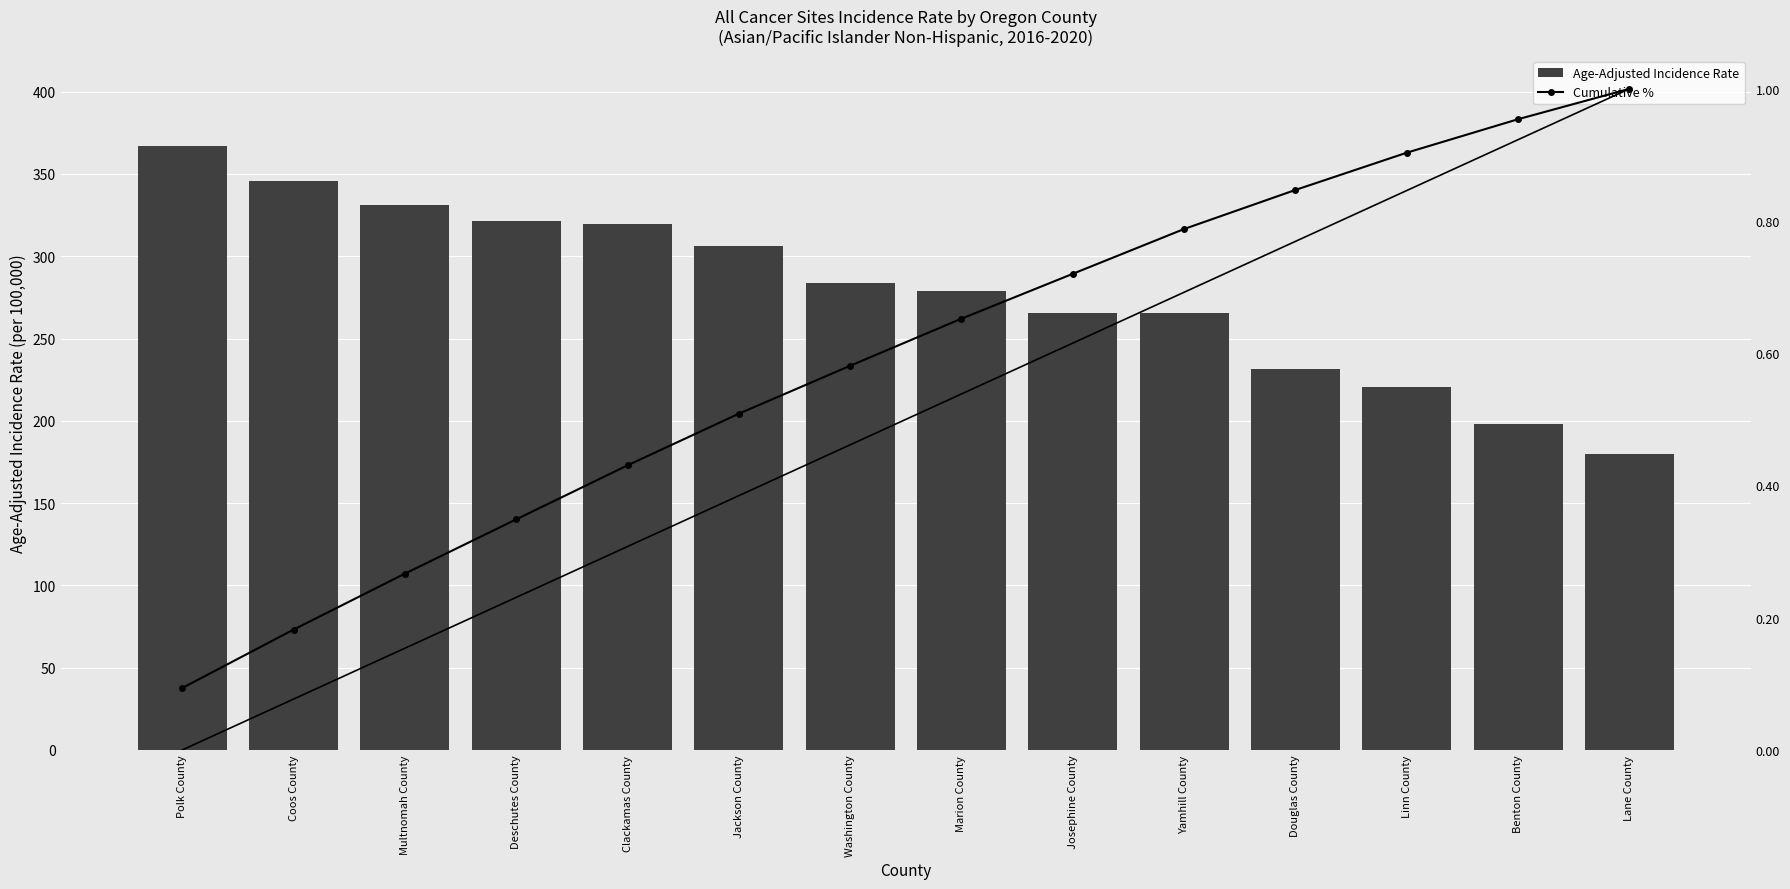

The Age-Adjusted Incidence Rate series shows 265.7 at Josephine County. True or false?

True